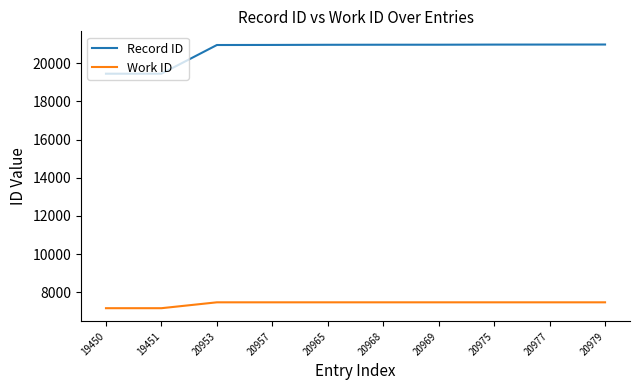

Which series changed the most between 19450 and 20979?

Record ID